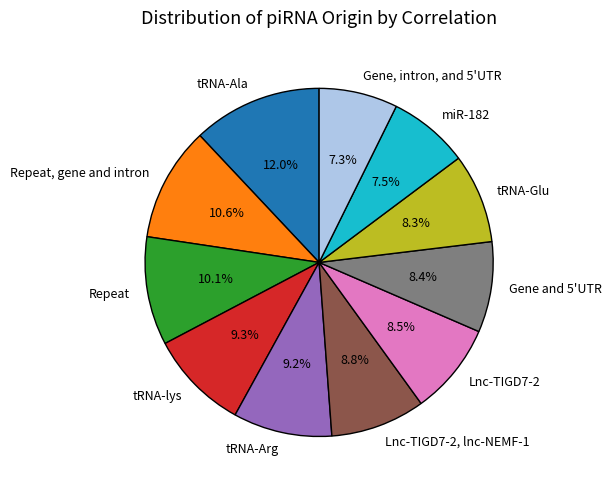

What percentage do tRNA-Arg and Gene, intron, and 5'UTR together represent?

16.5%